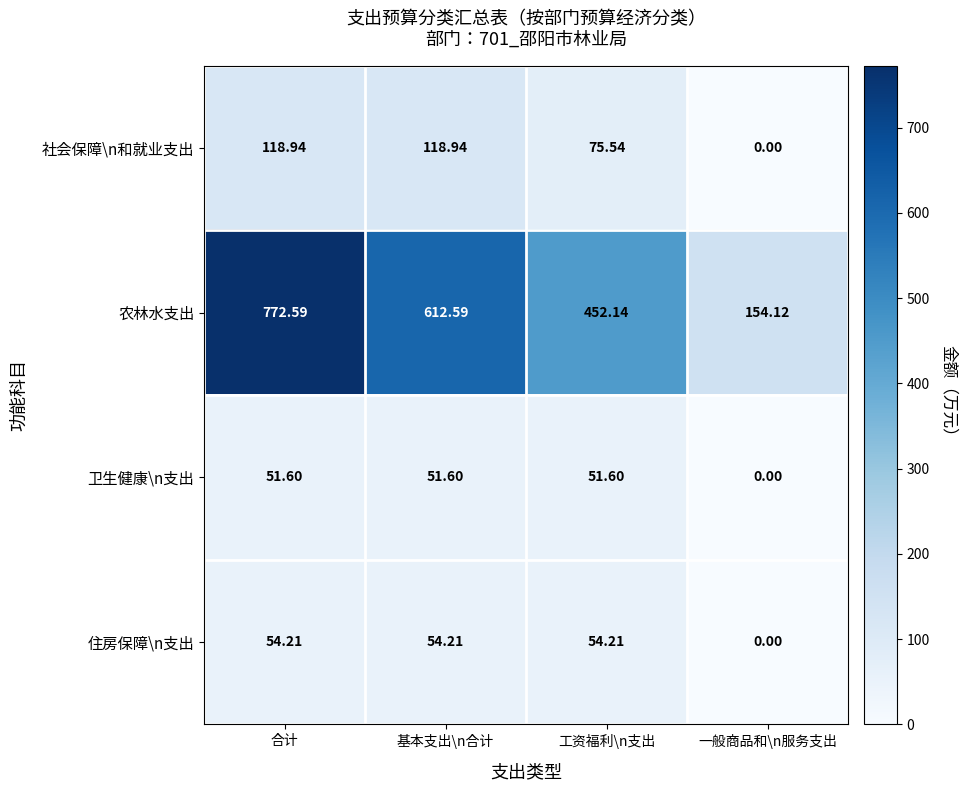

At which label does 卫生健康\n支出 first exceed 51?

合计